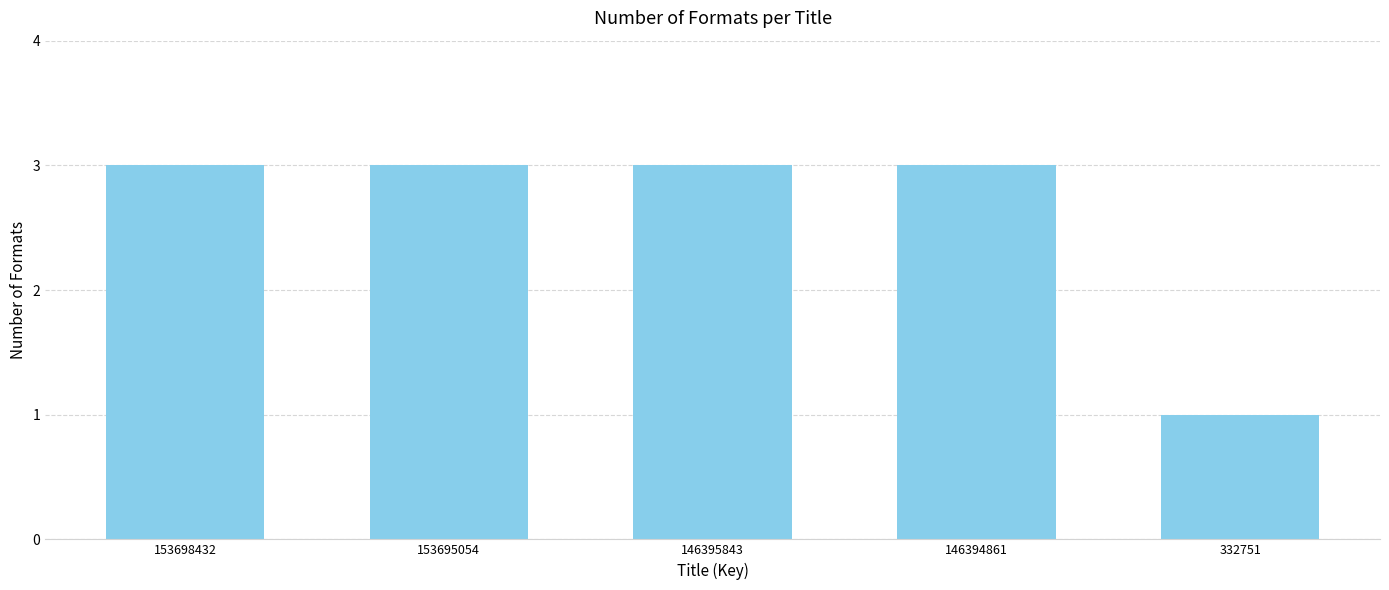

Reading right to left, transcribe all the data shown in this chart.

1	3	3	3	3